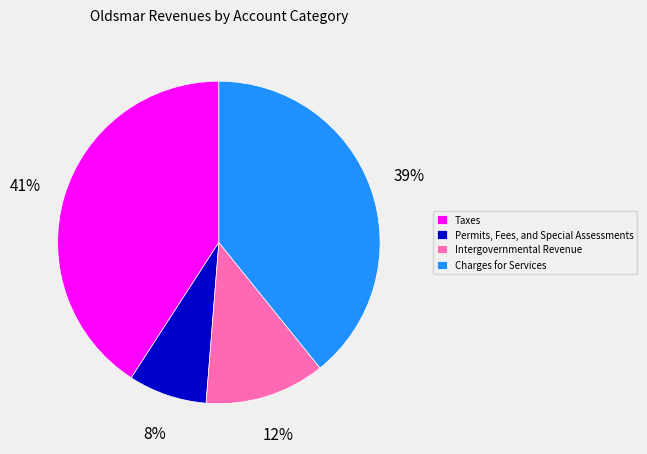

To the nearest percent, what portion does Permits, Fees, and Special Assessments represent?

8%